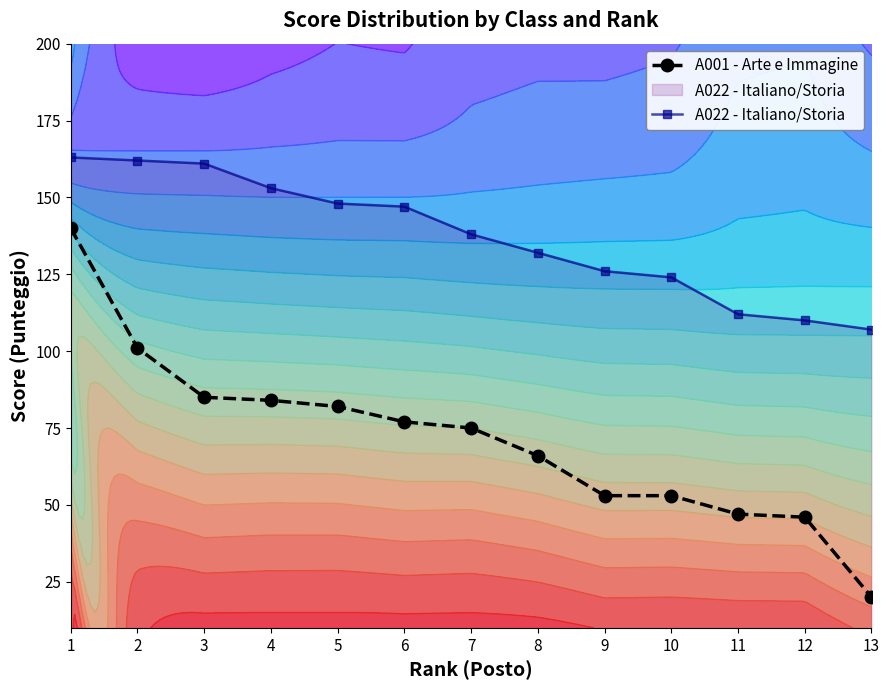

Which series has the widest spread of values?

A001 - Arte e Immagine